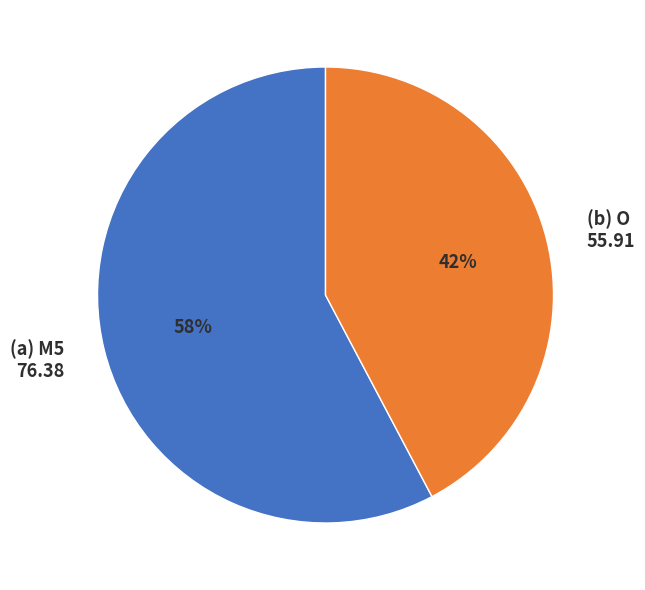

Between (b) O 55.91 and (a) M5 76.38, which is larger?

(a) M5 76.38